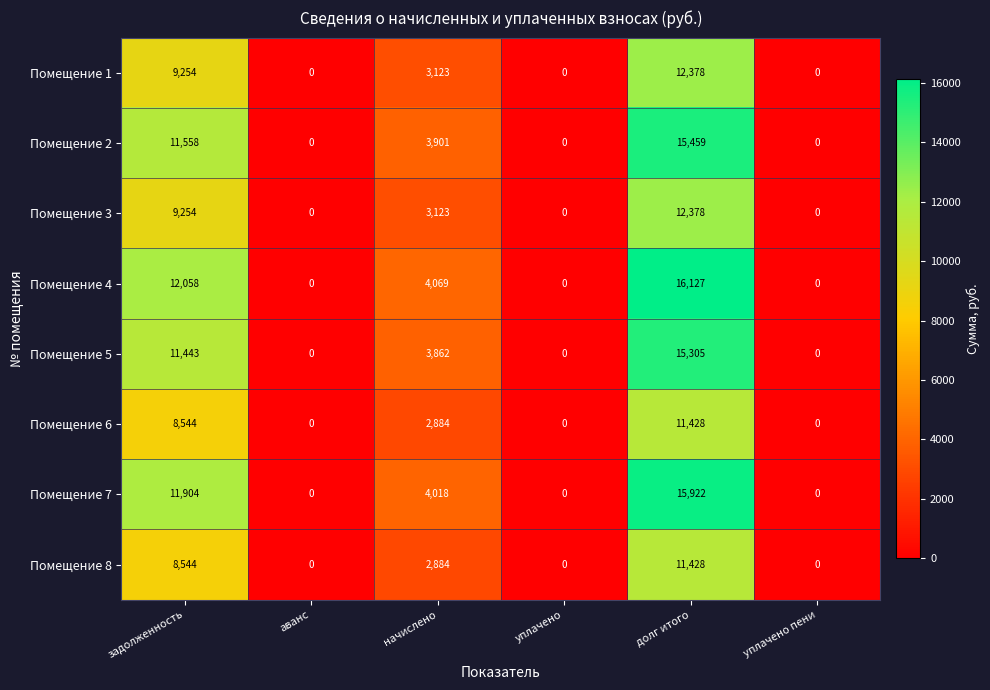

At which category is the sum across all series the highest?

долг итого